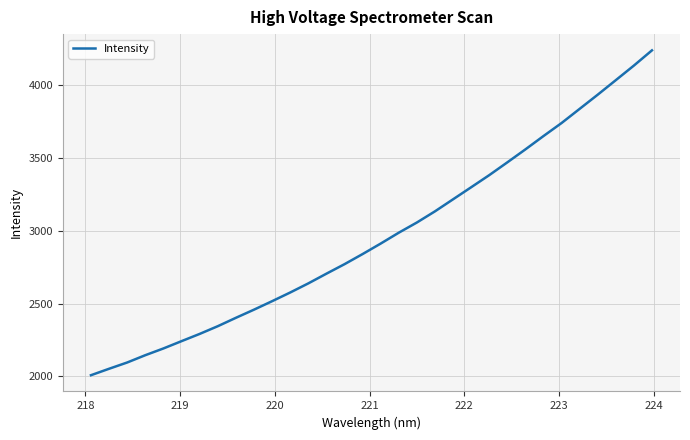

What is the difference between the maximum and minimum values?

2230.9